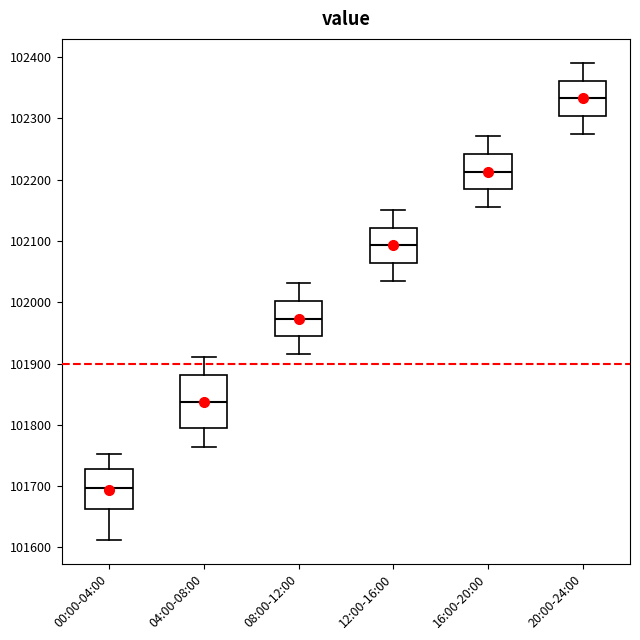

Where does the upper whisker of the box for 12:00-16:00 end on the y-axis? The values are not printed on the chart, so give them approximately, as read against the axis.

102150